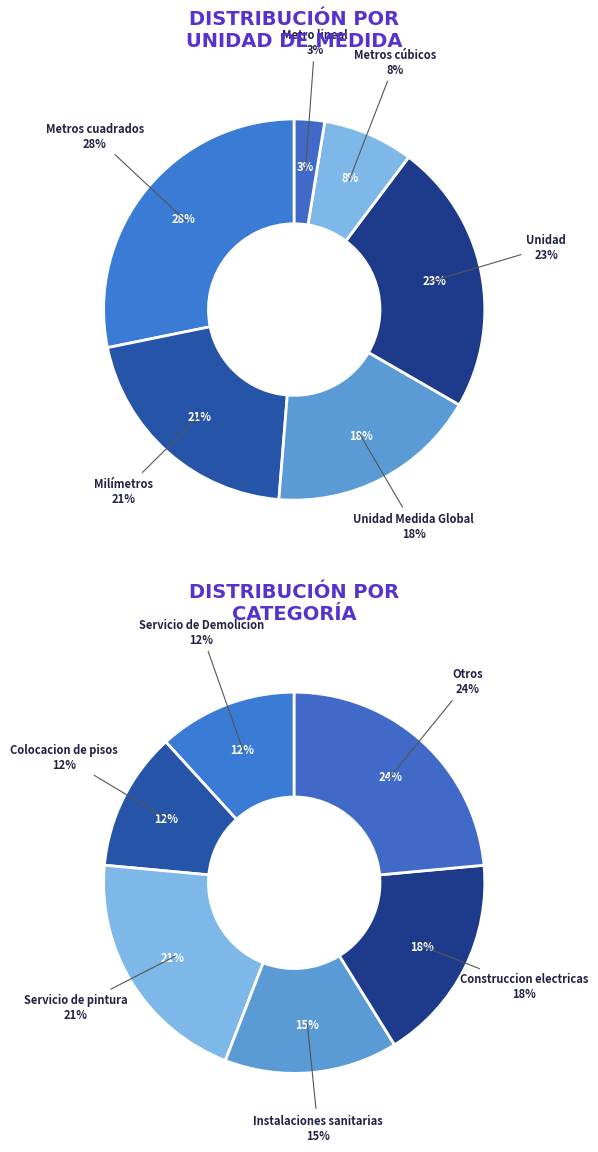

Between Metros cúbicos and Metro lineal, which is larger?

Metros cúbicos